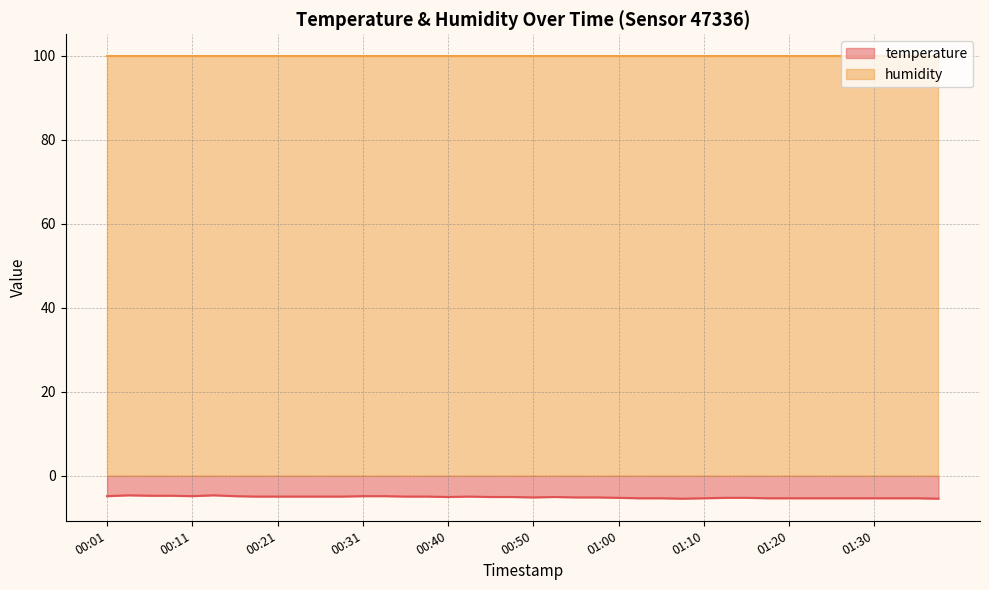

What is the change in value from 00:13 to 00:21?

-0.3